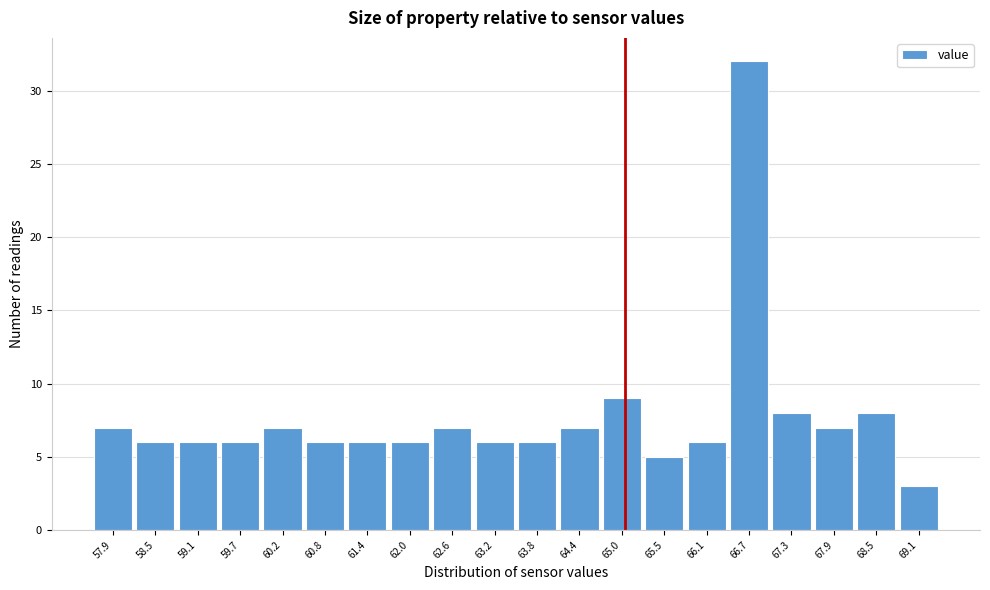

Reading left to right, list all the values displayed in this chart.

57.9=7	58.5=6	59.1=6	59.7=6	60.2=7	60.8=6	61.4=6	62.0=6	62.6=7	63.2=6	63.8=6	64.4=7	65.0=9	65.5=5	66.1=6	66.7=32	67.3=8	67.9=7	68.5=8	69.1=3